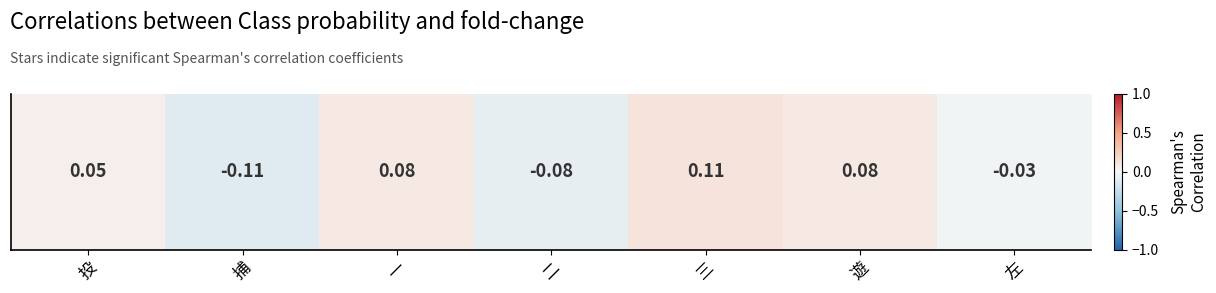

What is the greatest value displayed?

0.1